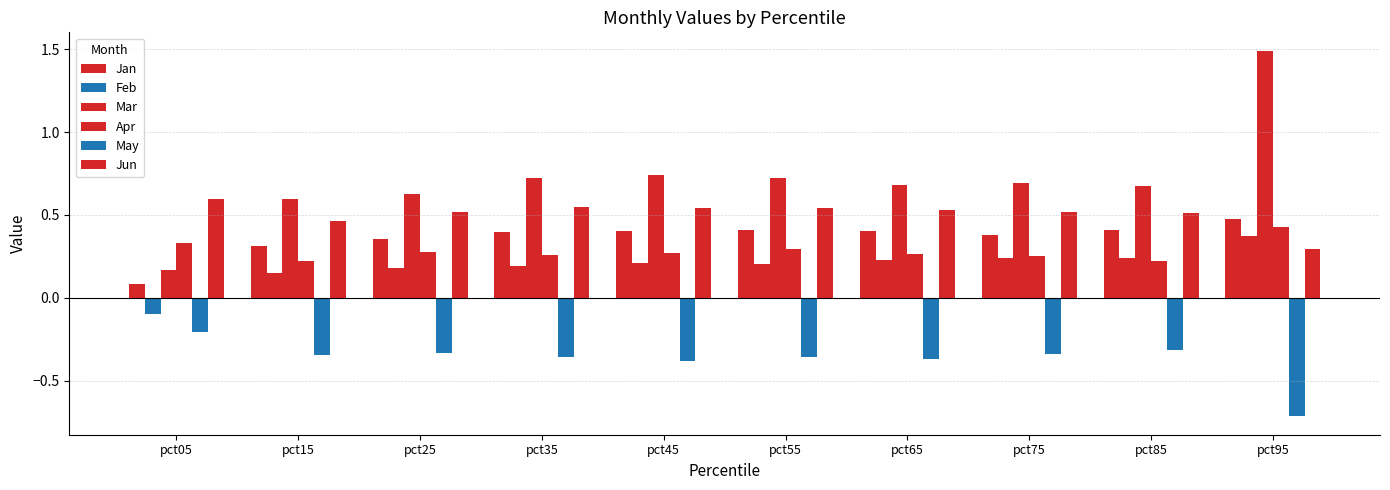

At which category is the sum across all series the highest?

pct95